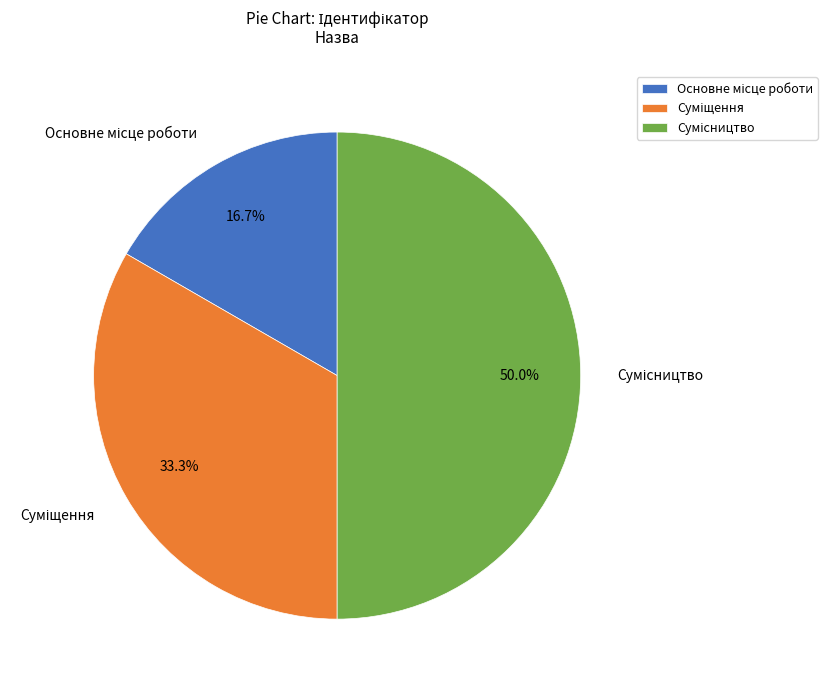

To the nearest percent, what is the difference between the Основне місце роботи and Сумісництво slice percentages?

33%